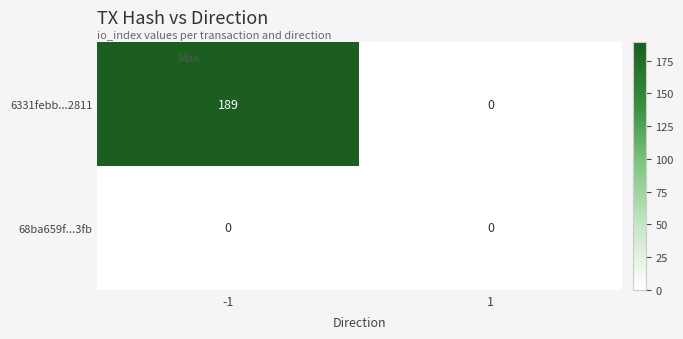

What is the highest value of the 6331febb...2811 series?

189